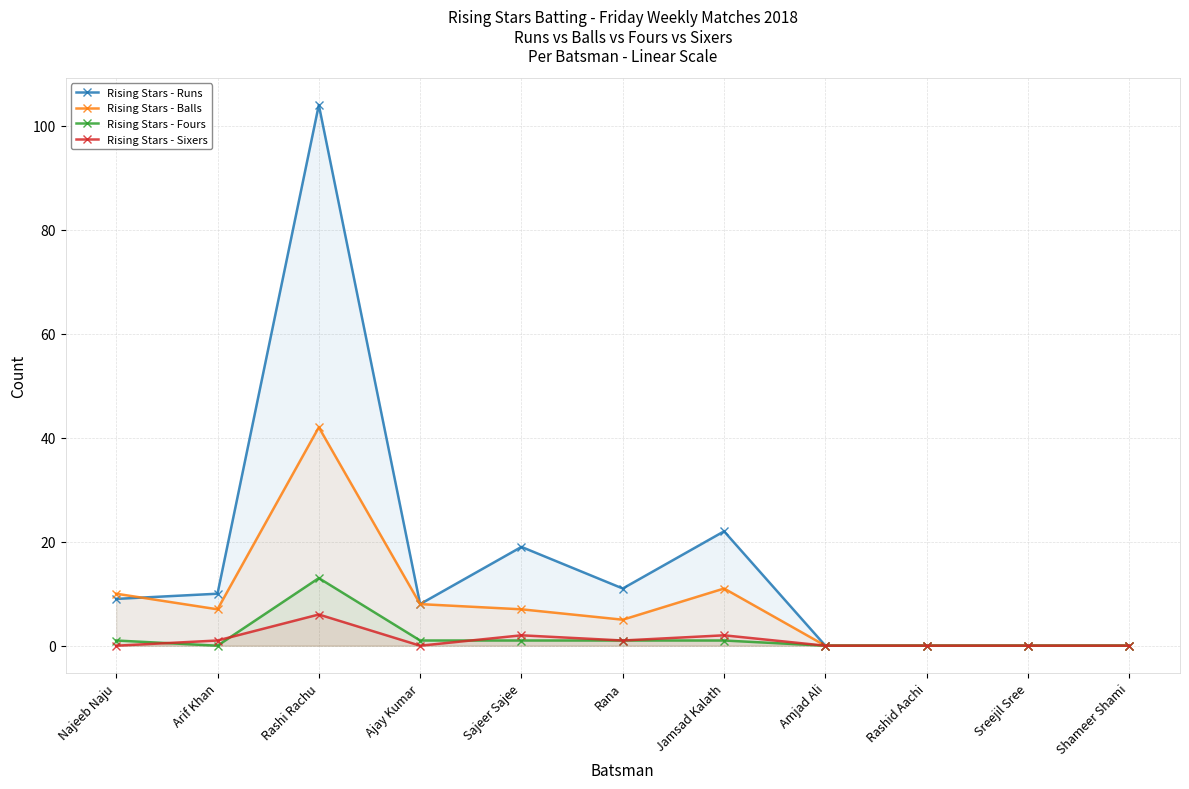

Between Ajay Kumar and Amjad Ali, which series saw the biggest shift?

Rising Stars - Runs